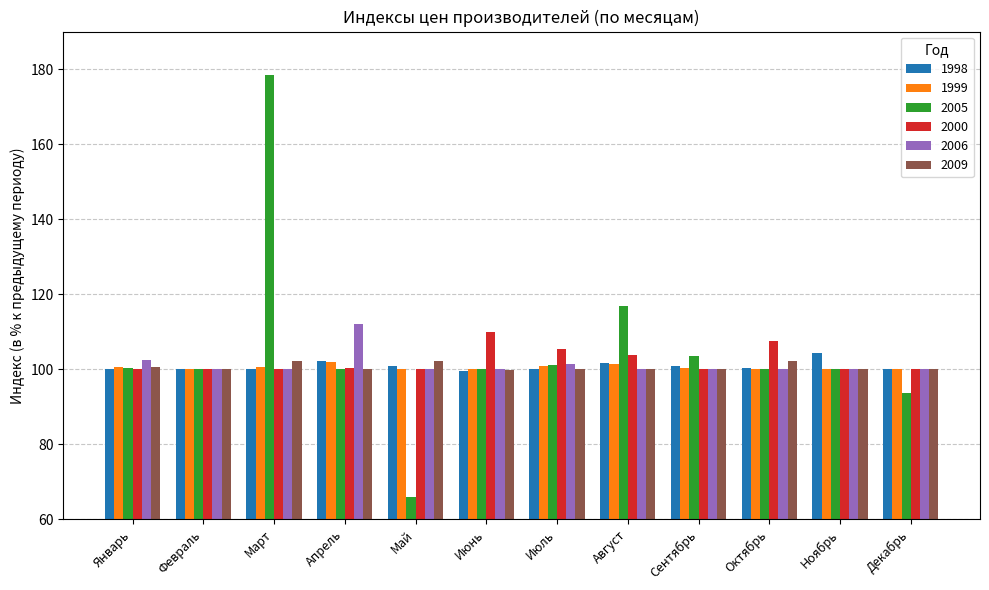

What is the spread (max minus min) of values at Июль?

5.5